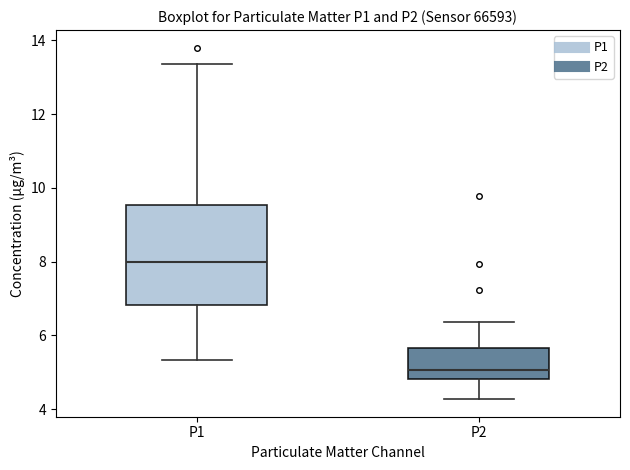

Comparing the boxes themselves (not the whiskers), which one is the tallest?

P1